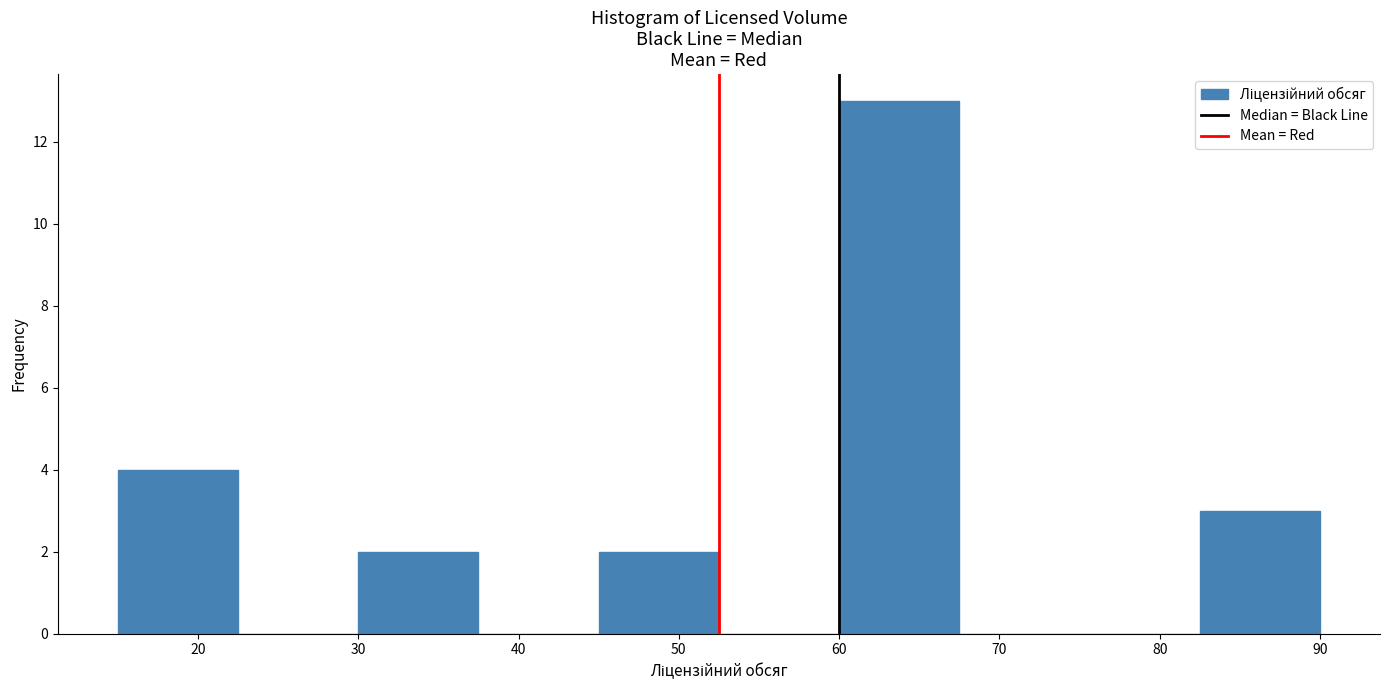

Reading left to right, list every bar in this chart as the range it spans on the x-axis followed by its height. Neither the bar edges nor the heights are printed on the chart, so give them approximately, as read against the axes.

15.0 to 22.5: 4
22.5 to 30.0: 0
30.0 to 37.5: 2
37.5 to 45.0: 0
45.0 to 52.5: 2
52.5 to 60.0: 0
60.0 to 67.5: 13
67.5 to 75.0: 0
75.0 to 82.5: 0
82.5 to 90.0: 3